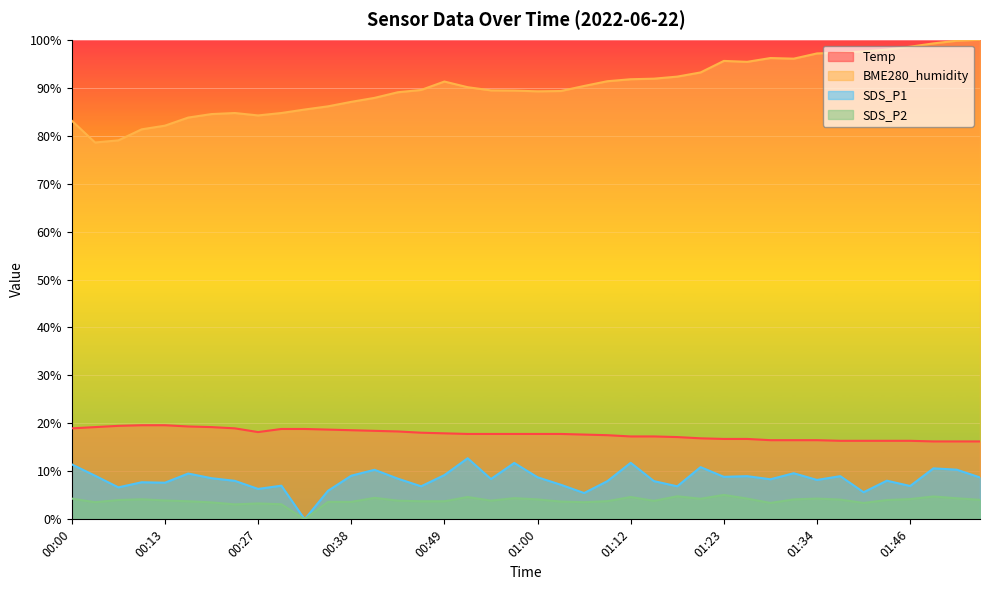

List the labels in order of SDS_P1 value, largest first.

00:52, 01:12, 00:57, 00:00, 01:20, 01:49, 01:51, 00:41, 01:32, 00:19, 00:49, 00:05, 00:38, 01:26, 01:37, 01:23, 01:00, 01:54, 00:22, 00:44, 00:54, 01:29, 01:34, 01:43, 00:25, 01:09, 01:15, 00:11, 00:13, 01:03, 00:30, 01:46, 00:46, 01:18, 00:08, 00:27, 00:35, 01:40, 01:06, 00:33